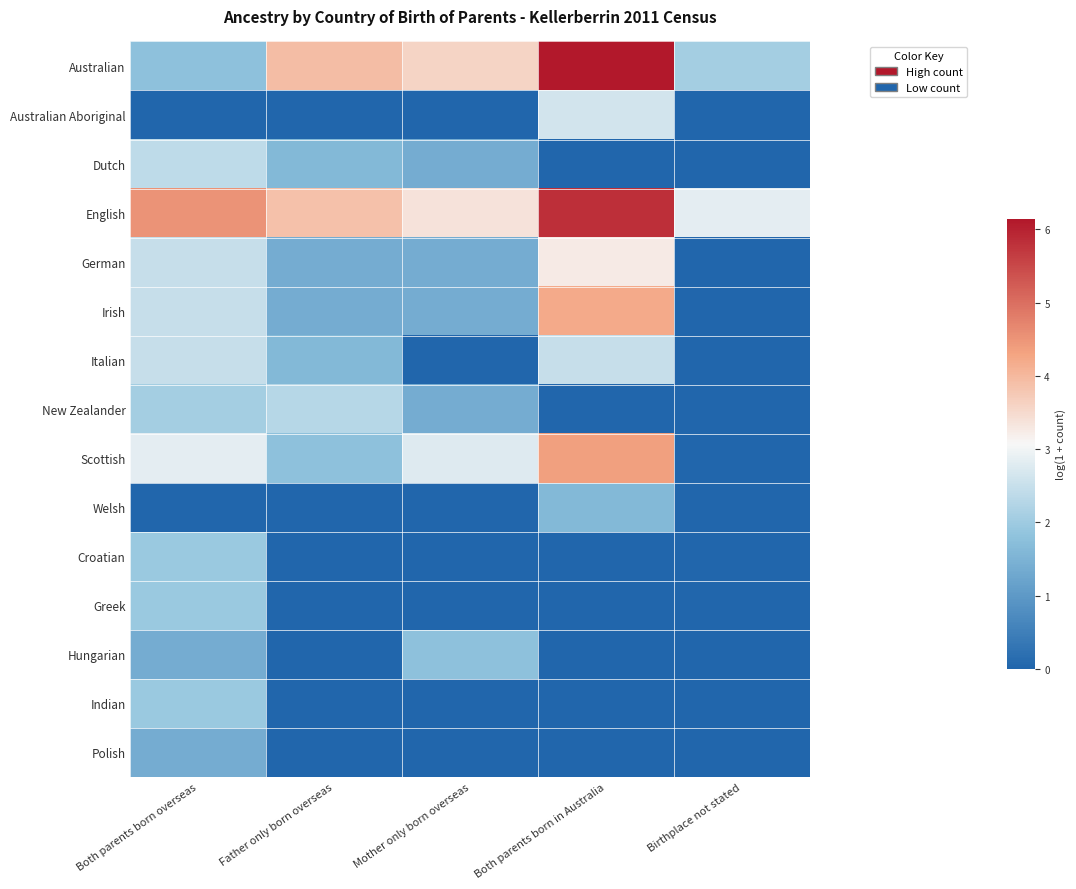

Reading right to left, list all the values displayed in this chart.

Australian: Birthplace not stated=2.1	Both parents born in Australia=6.1	Mother only born overseas=3.6	Father only born overseas=3.9	Both parents born overseas=1.8
Australian Aboriginal: Birthplace not stated=0.0	Both parents born in Australia=2.6	Mother only born overseas=0.0	Father only born overseas=0.0	Both parents born overseas=0.0
Dutch: Birthplace not stated=0.0	Both parents born in Australia=0.0	Mother only born overseas=1.4	Father only born overseas=1.6	Both parents born overseas=2.4
English: Birthplace not stated=2.8	Both parents born in Australia=5.8	Mother only born overseas=3.4	Father only born overseas=3.9	Both parents born overseas=4.5
German: Birthplace not stated=0.0	Both parents born in Australia=3.3	Mother only born overseas=1.4	Father only born overseas=1.4	Both parents born overseas=2.5
Irish: Birthplace not stated=0.0	Both parents born in Australia=4.2	Mother only born overseas=1.4	Father only born overseas=1.4	Both parents born overseas=2.5
Italian: Birthplace not stated=0.0	Both parents born in Australia=2.5	Mother only born overseas=0.0	Father only born overseas=1.6	Both parents born overseas=2.5
New Zealander: Birthplace not stated=0.0	Both parents born in Australia=0.0	Mother only born overseas=1.4	Father only born overseas=2.3	Both parents born overseas=2.1
Scottish: Birthplace not stated=0.0	Both parents born in Australia=4.3	Mother only born overseas=2.8	Father only born overseas=1.8	Both parents born overseas=2.8
Welsh: Birthplace not stated=0.0	Both parents born in Australia=1.6	Mother only born overseas=0.0	Father only born overseas=0.0	Both parents born overseas=0.0
Croatian: Birthplace not stated=0.0	Both parents born in Australia=0.0	Mother only born overseas=0.0	Father only born overseas=0.0	Both parents born overseas=1.9
Greek: Birthplace not stated=0.0	Both parents born in Australia=0.0	Mother only born overseas=0.0	Father only born overseas=0.0	Both parents born overseas=1.9
Hungarian: Birthplace not stated=0.0	Both parents born in Australia=0.0	Mother only born overseas=1.8	Father only born overseas=0.0	Both parents born overseas=1.4
Indian: Birthplace not stated=0.0	Both parents born in Australia=0.0	Mother only born overseas=0.0	Father only born overseas=0.0	Both parents born overseas=1.9
Polish: Birthplace not stated=0.0	Both parents born in Australia=0.0	Mother only born overseas=0.0	Father only born overseas=0.0	Both parents born overseas=1.4